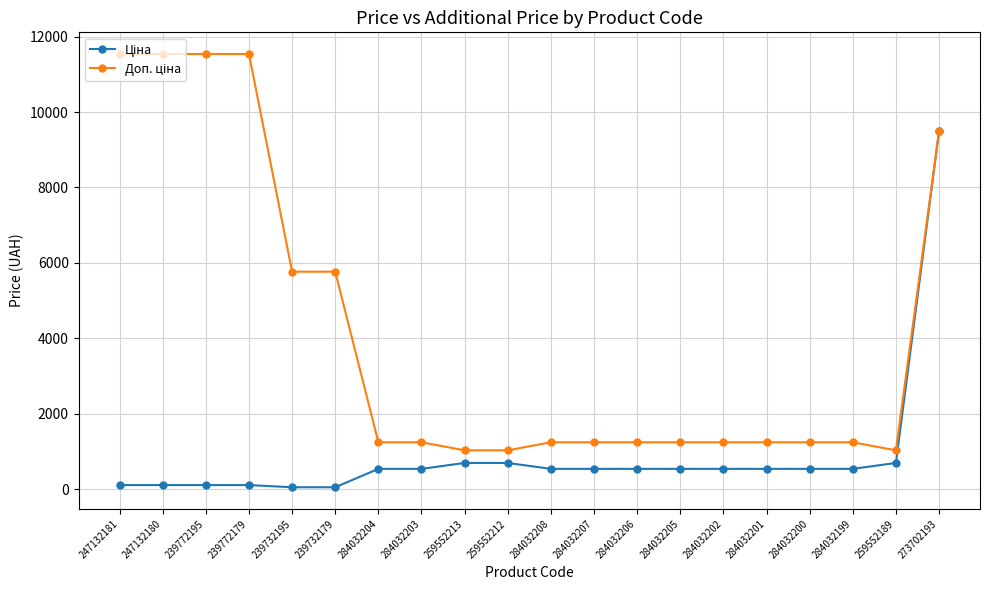

What is the spread (max minus min) of values at 284032203?

704.1